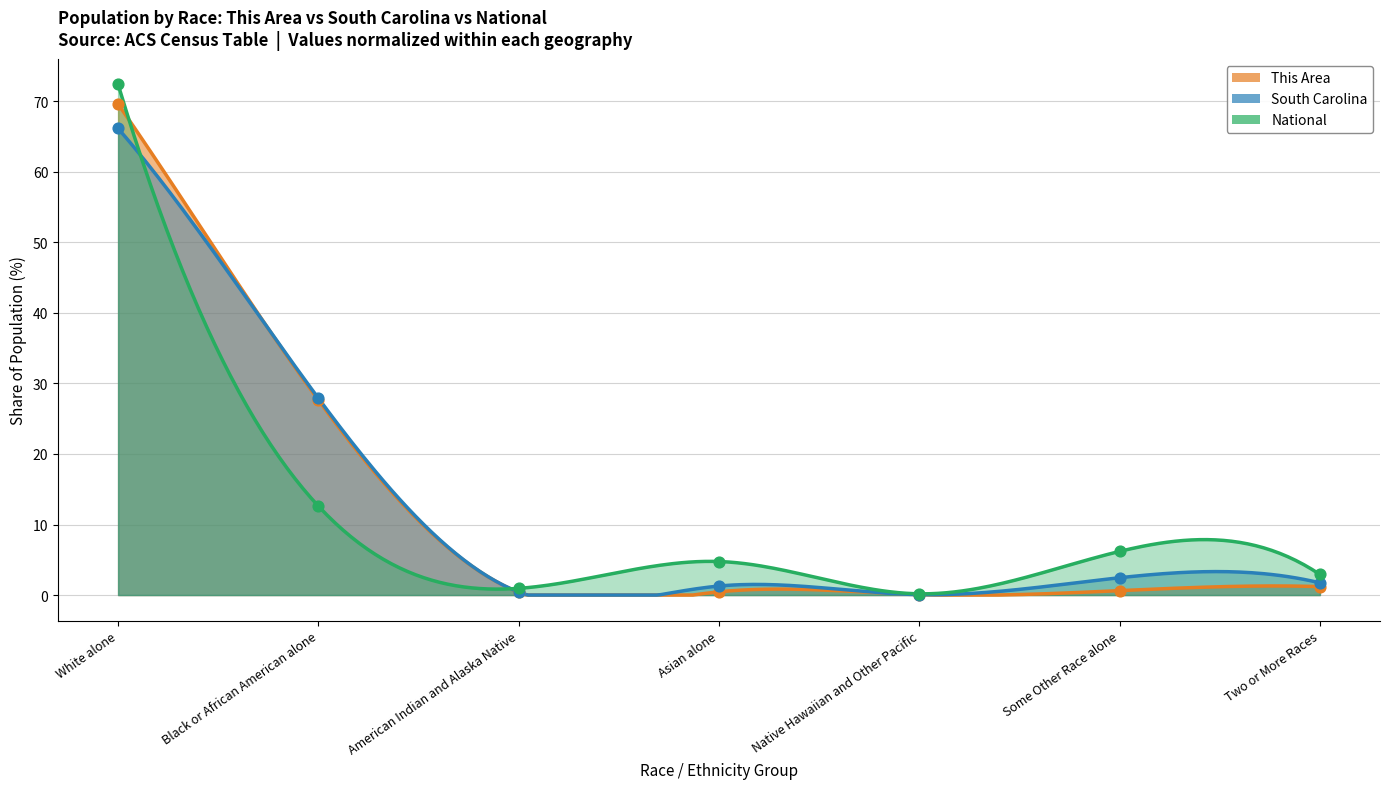

Which series has the largest total across all categories?

South Carolina